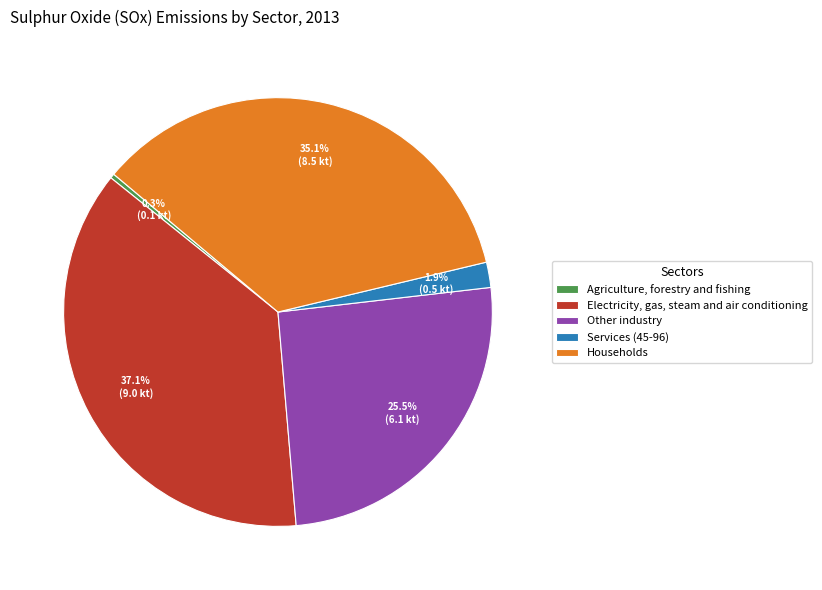

Is there a majority slice in this chart?

No